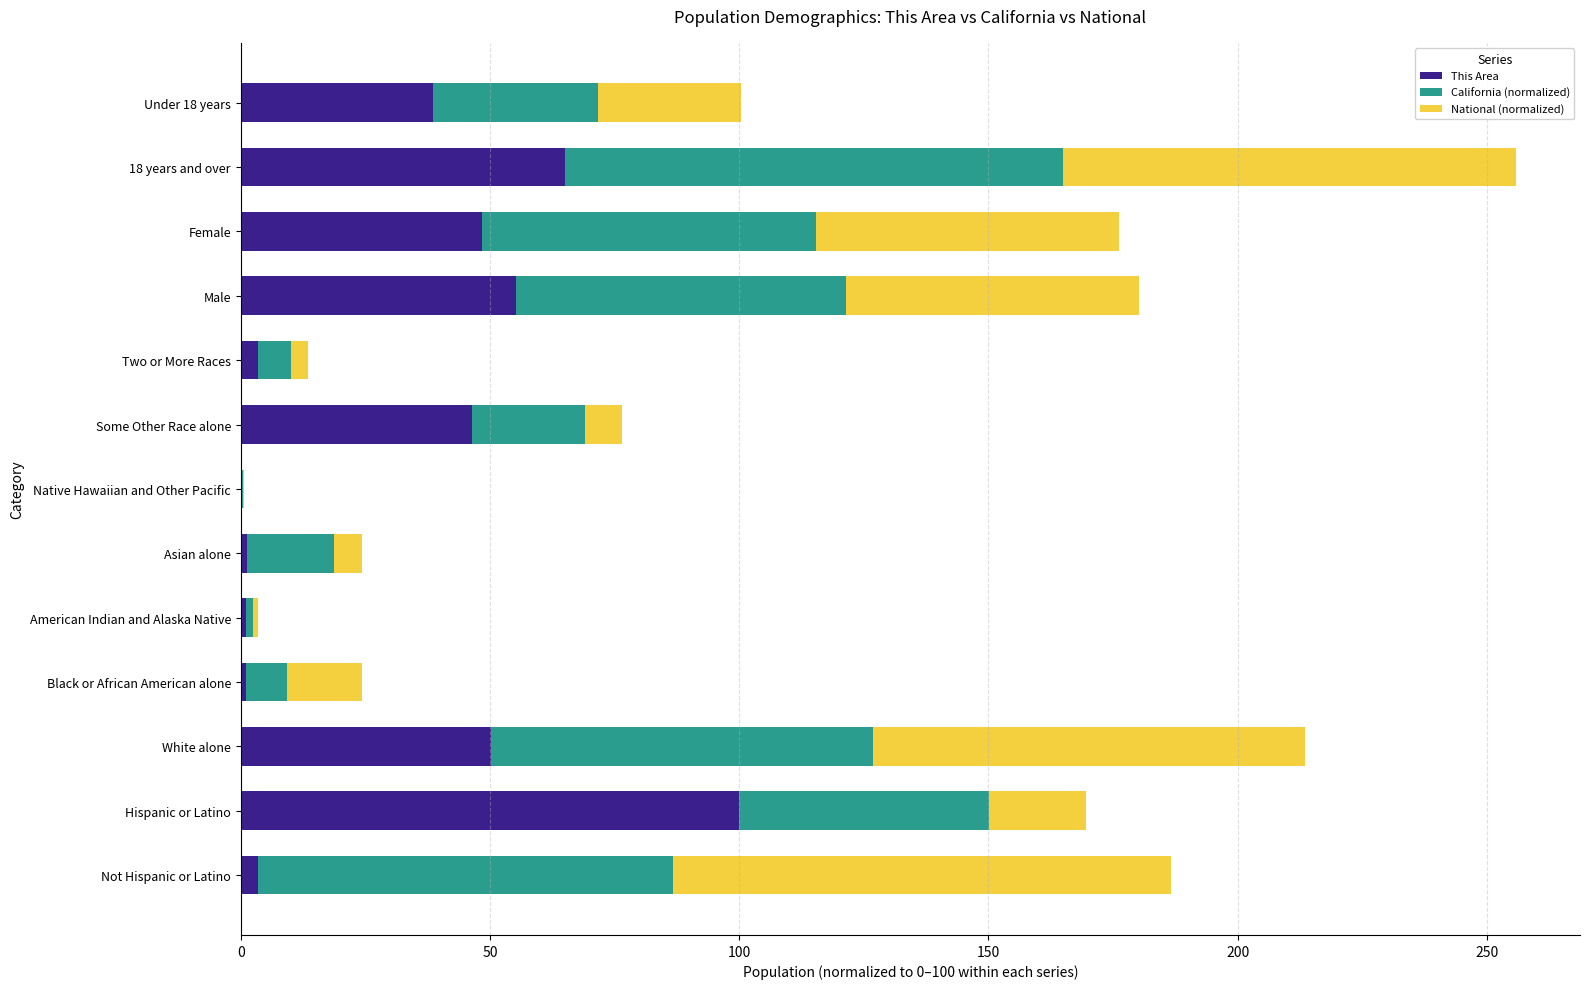

What is the sum of all This Area values?

414.2